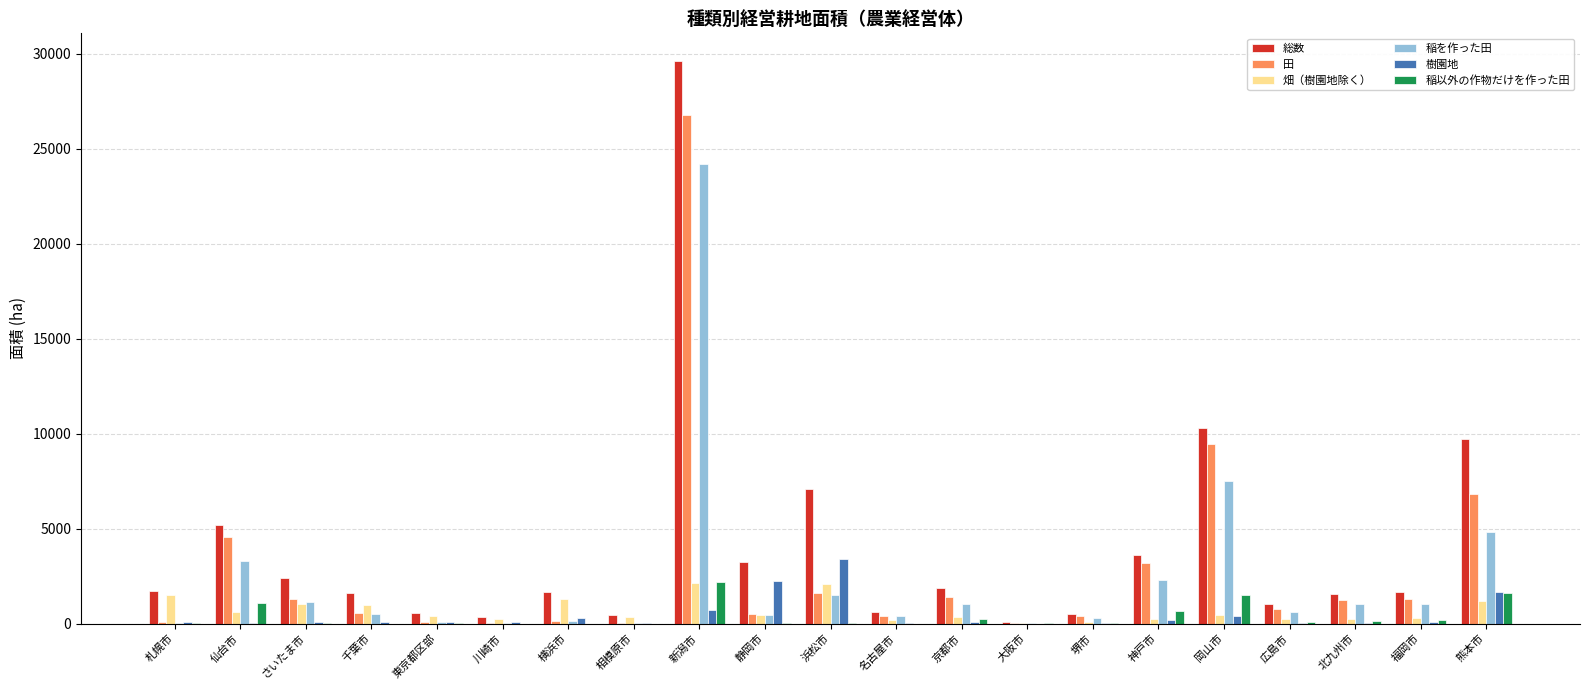

True or false: 樹園地 has a value of 1656 at 熊本市.

True